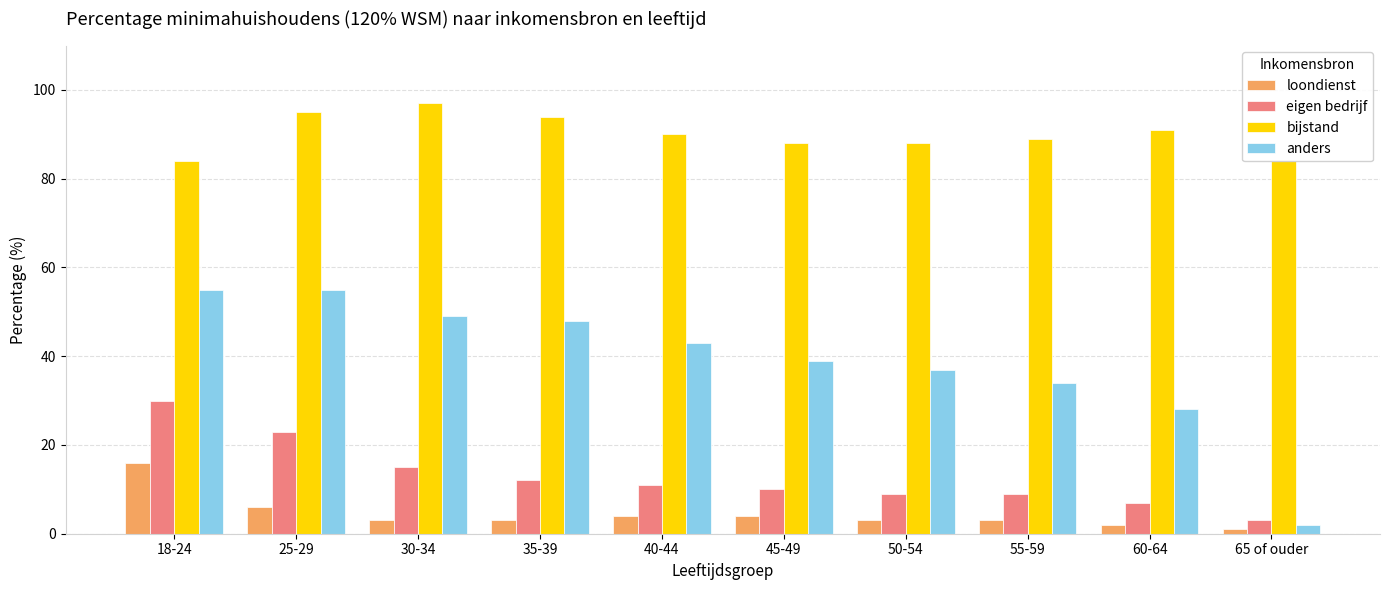

Which category has the lowest value across all series?

65 of ouder